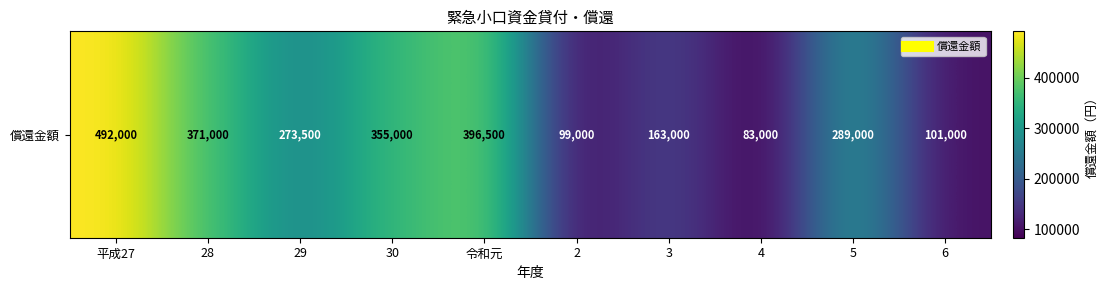

True or false: the data shows 63616 at 6.

False